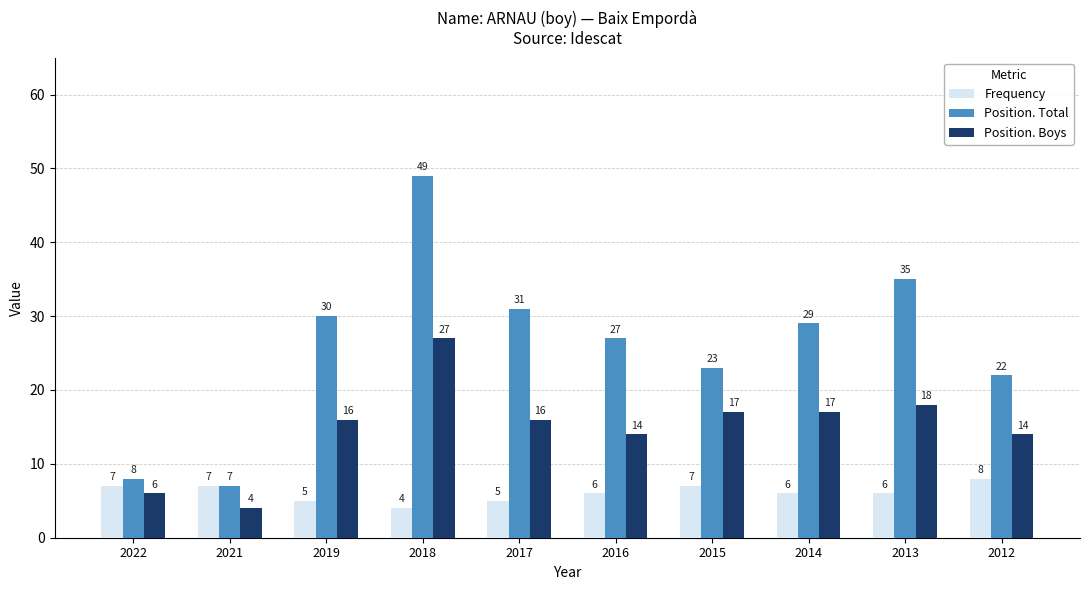

Reading left to right, extract all data points from this chart.

Frequency: 7	7	5	4	5	6	7	6	6	8
Position. Total: 8	7	30	49	31	27	23	29	35	22
Position. Boys: 6	4	16	27	16	14	17	17	18	14